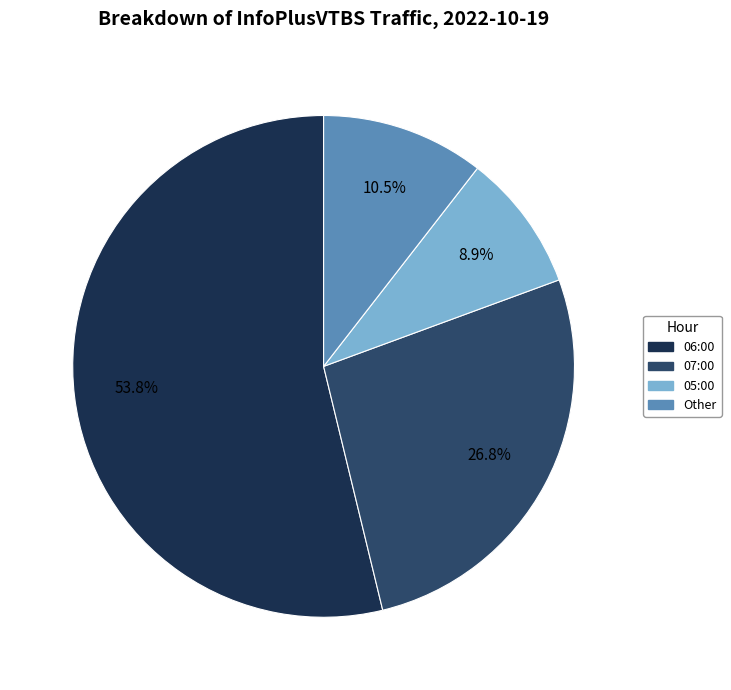

Is there a majority slice in this chart?

Yes